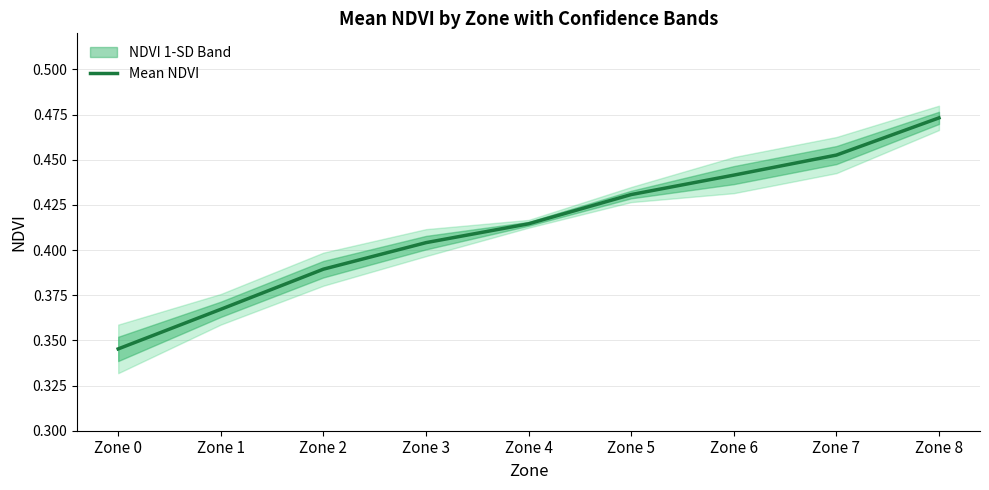

How many values are between 0 and 1?

9